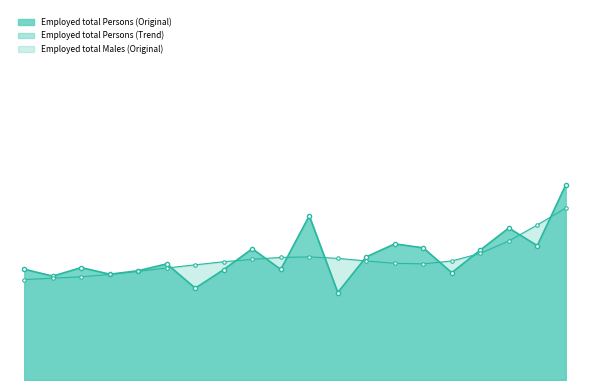

True or false: Employed total Persons (Original) line and Employed total Males (Original) line cross at least once.

False